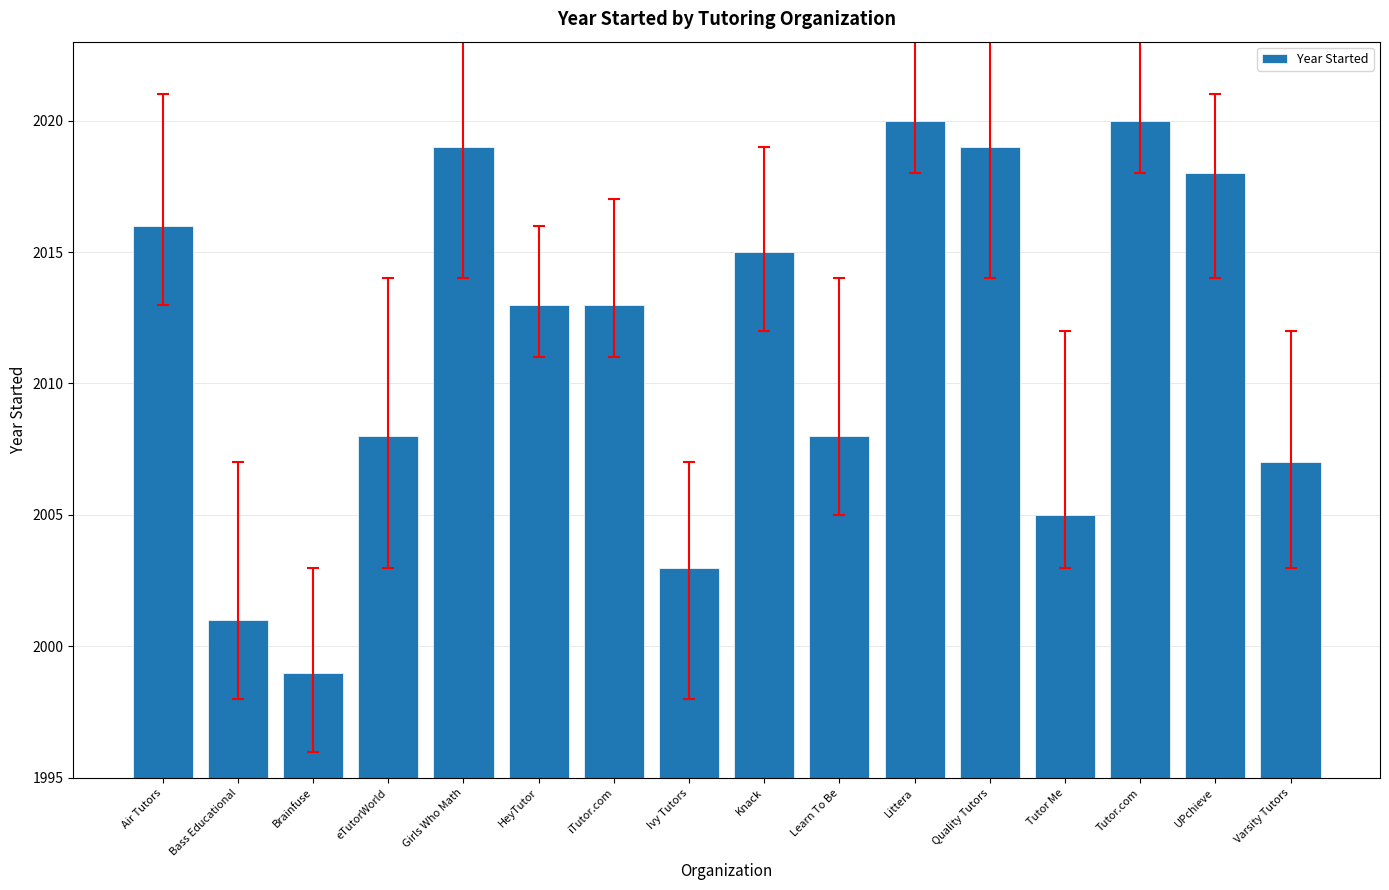

The value at Knack is 1040. True or false?

False